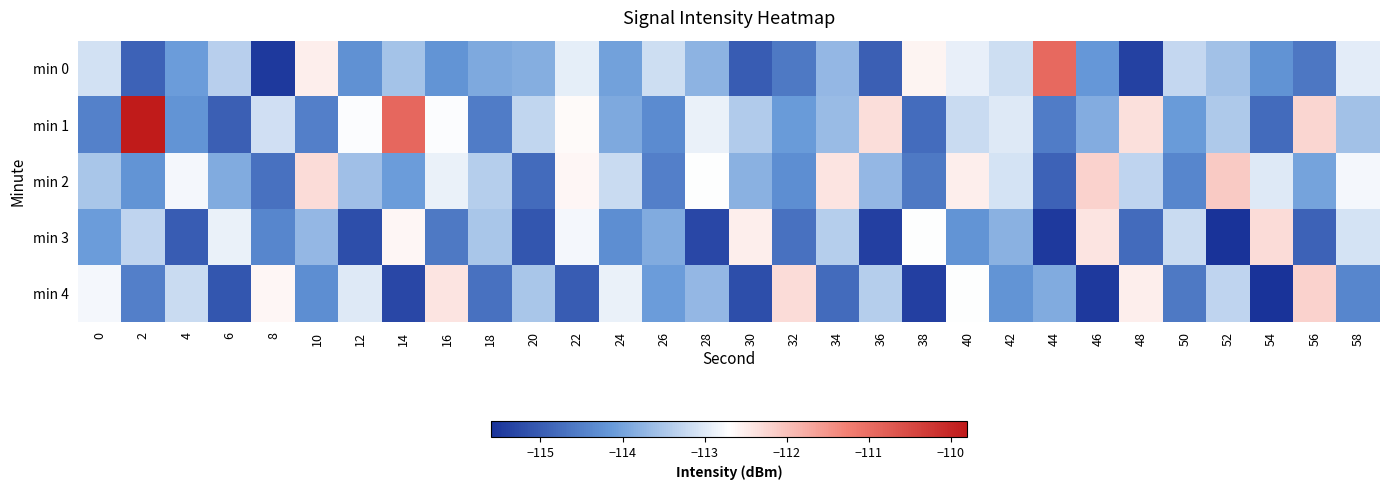

What is the difference between the highest and lowest values at 18?

1.3